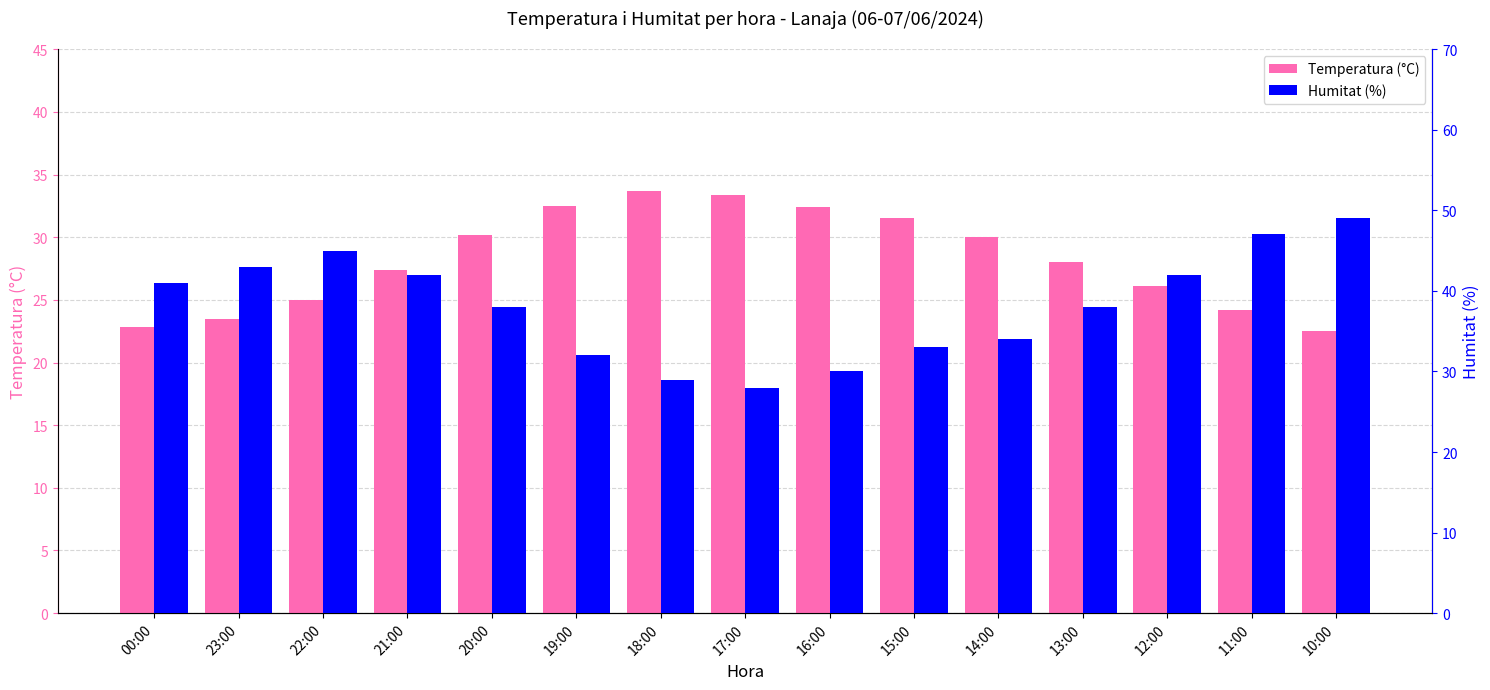

What is the difference between the highest and lowest values at 21:00?

14.6